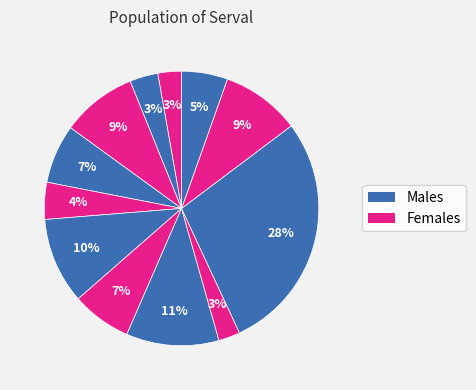

Count the number of slices in the pie.

12